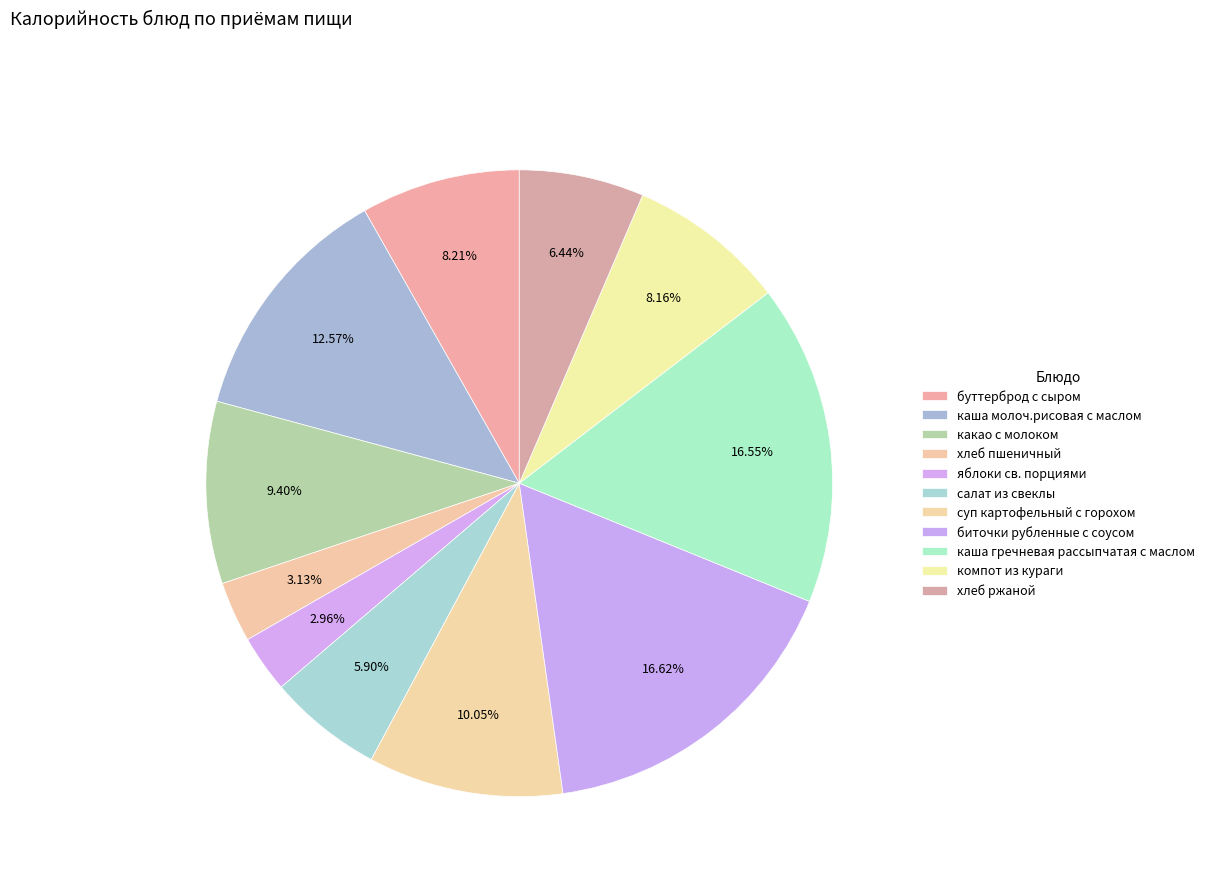

Is there a majority slice in this chart?

No